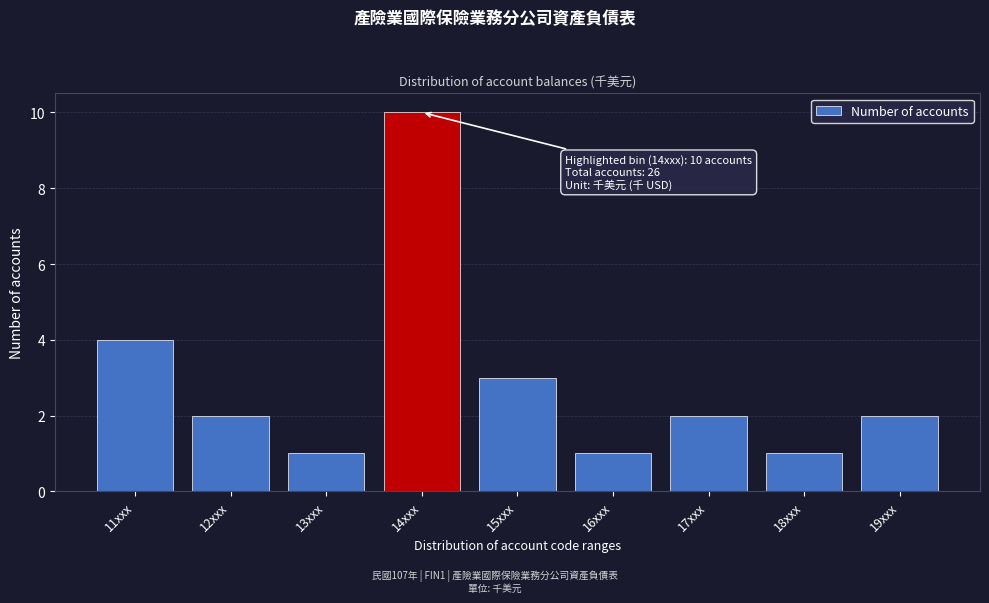

Reading right to left, extract all data points from this chart.

2	1	2	1	3	10	1	2	4